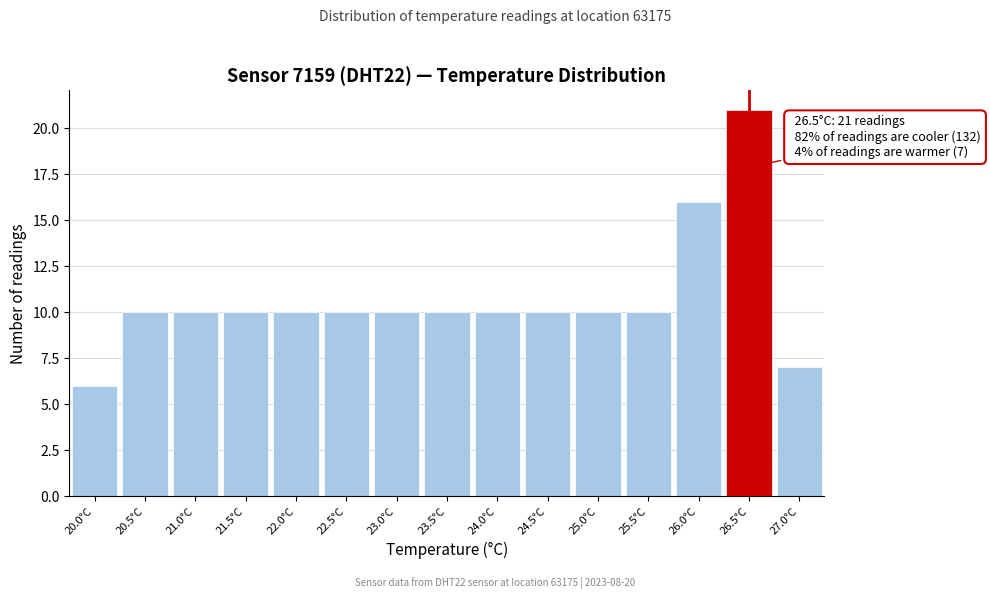

Which range on the x-axis has the tallest bar?

26.25 to 26.75